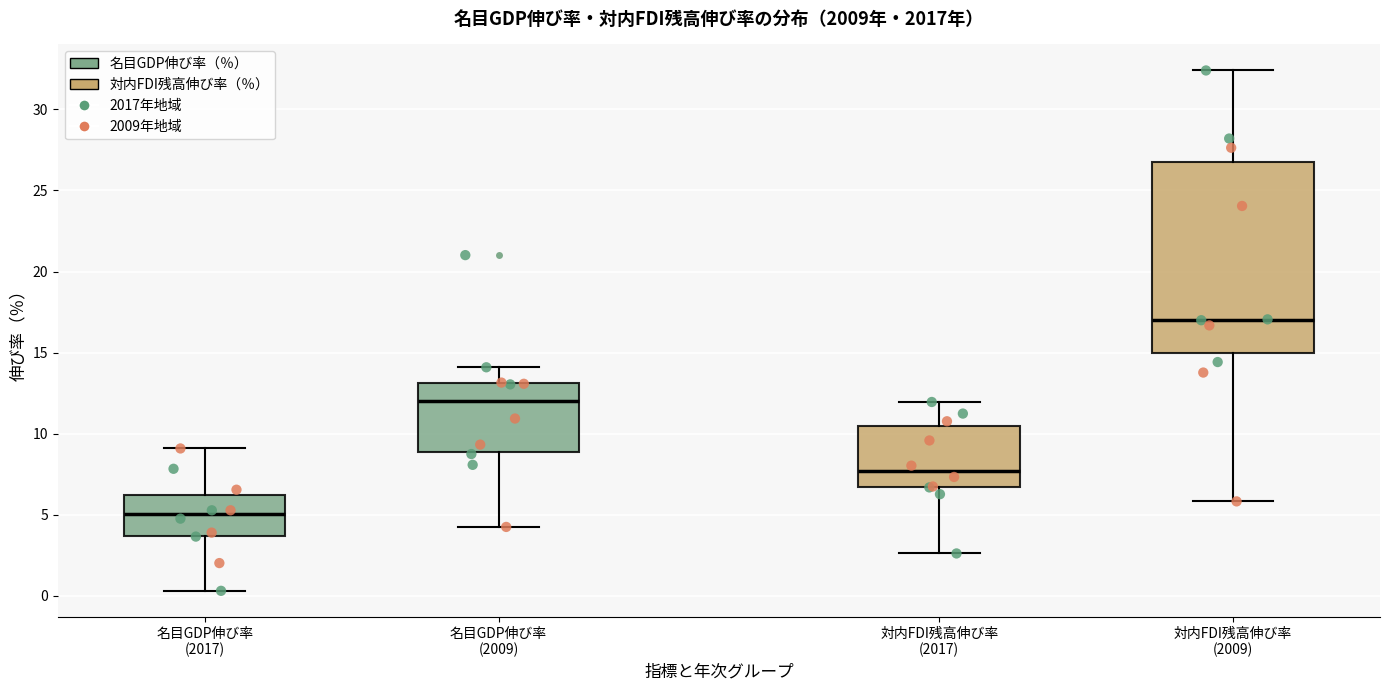

Which box's median line is the lowest?

名目GDP伸び率 (2017)